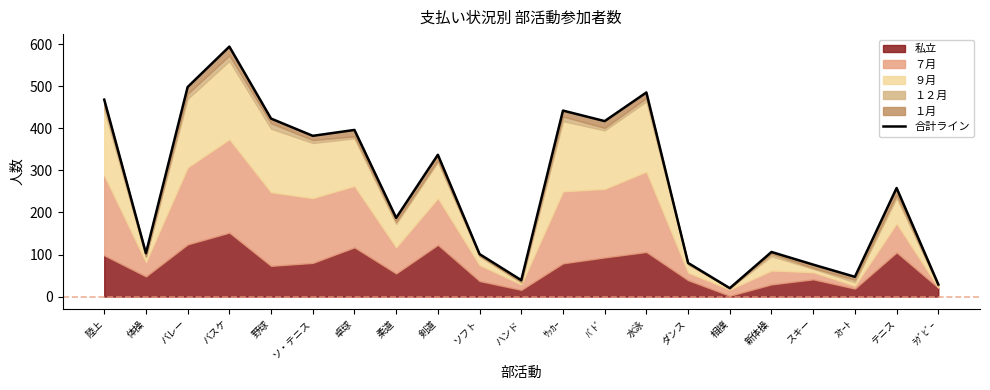

What is the value of the 15th point from the left?

80